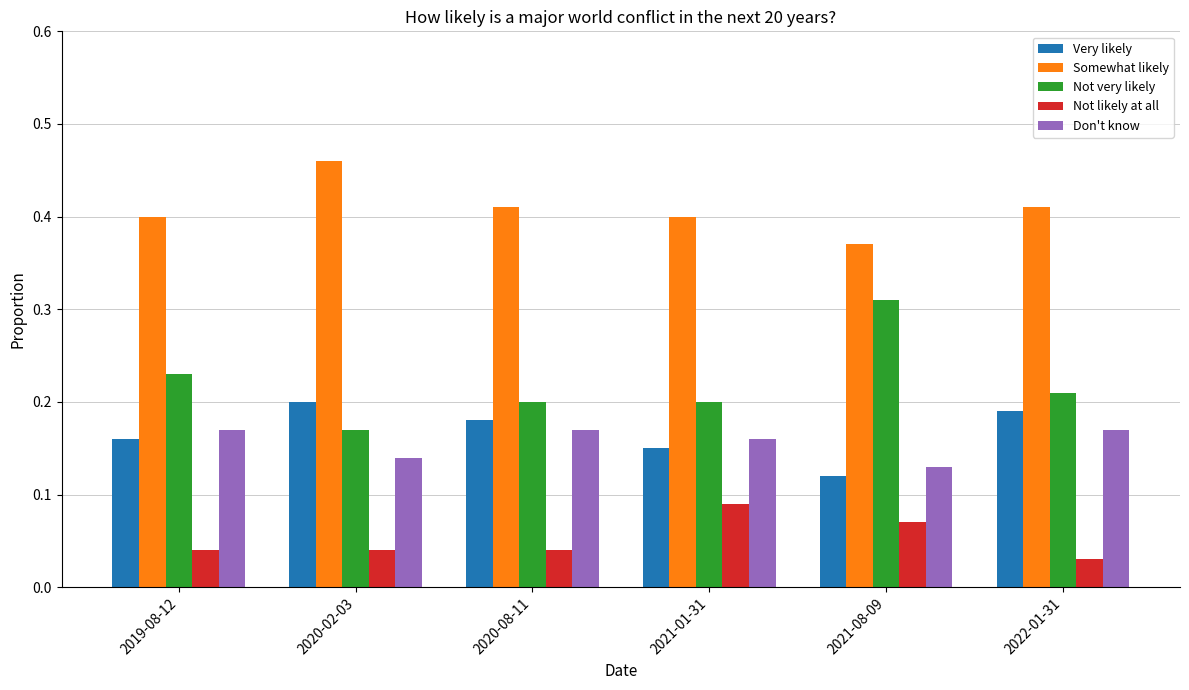

What is the label of the 6th bar from the left?

2022-01-31